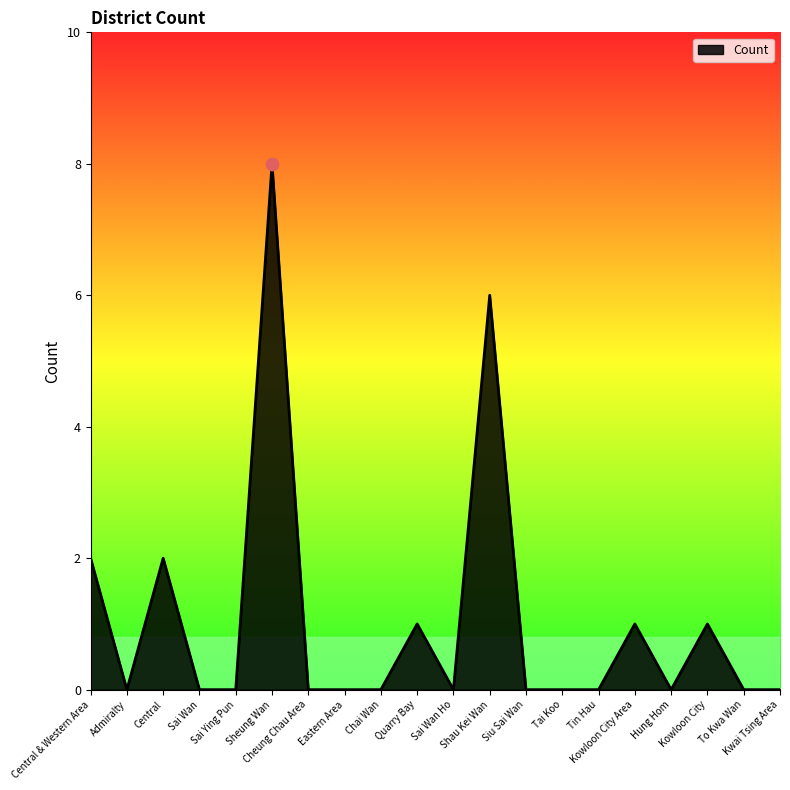

Which has a higher value, Sheung Wan or Cheung Chau Area?

Sheung Wan